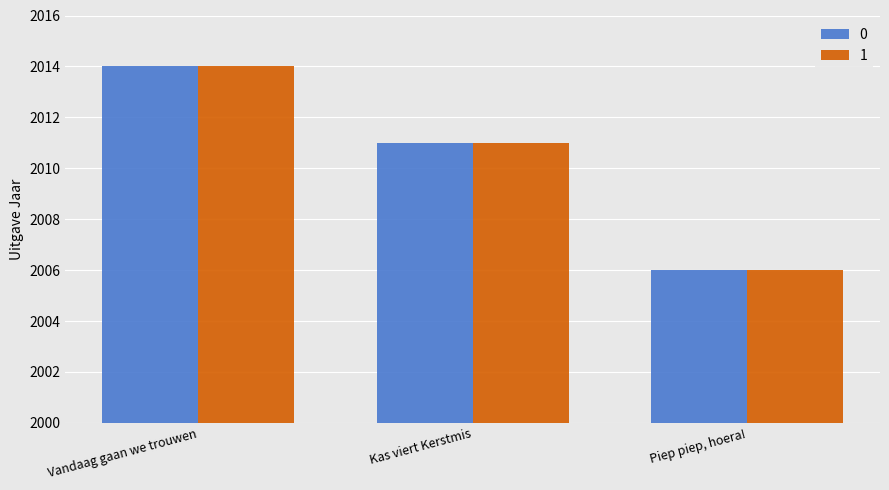

True or false: 1 has a value of 2011 at Kas viert Kerstmis.

True